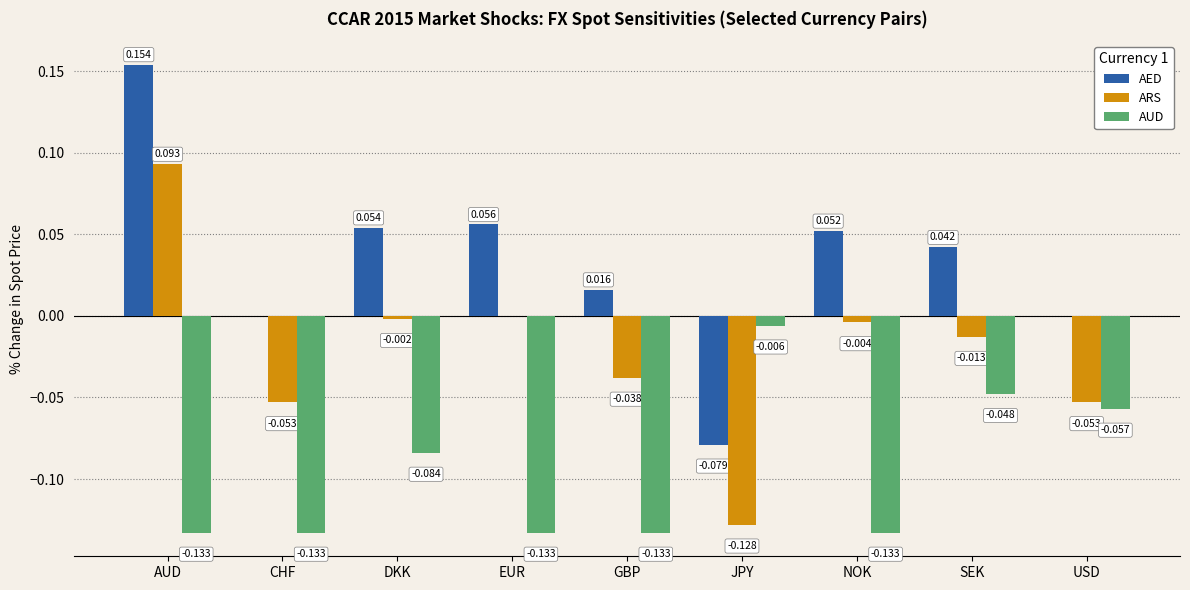

Between CHF and GBP, which series saw the biggest shift?

AED